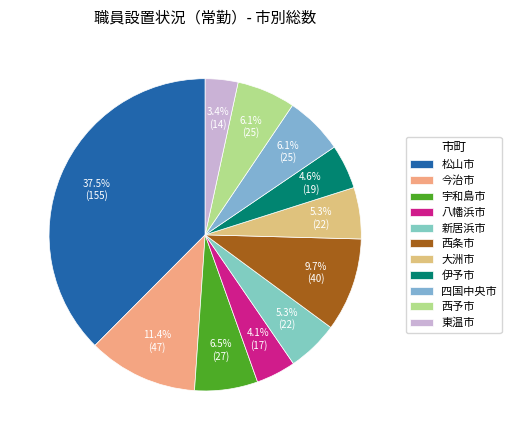

To the nearest percent, what is the difference between the largest and smallest slice percentages?

34%